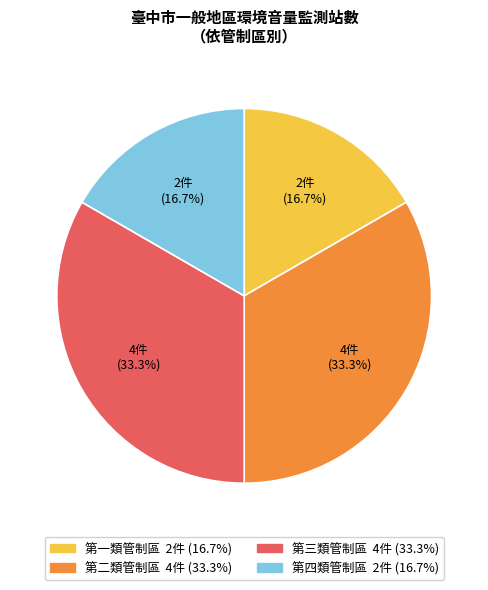

To the nearest percent, what portion does 第一類管制區 represent?

17%